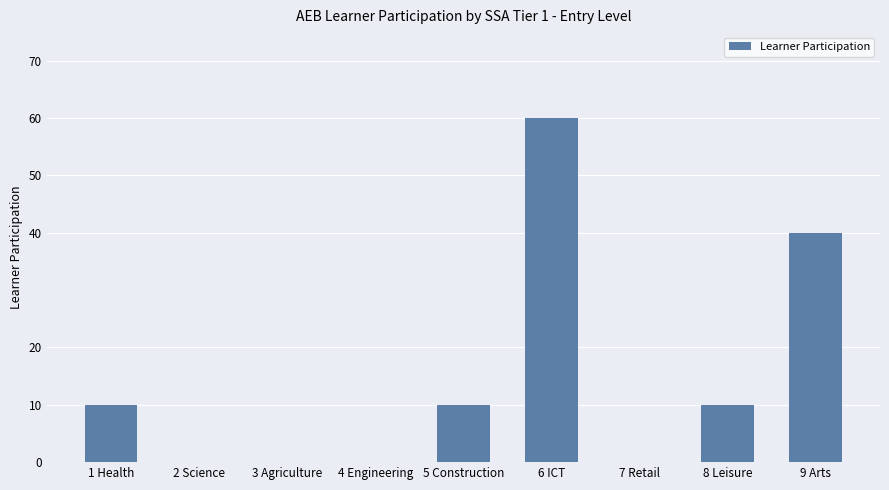

What is the change in value from 5 Construction to 7 Retail?

-10